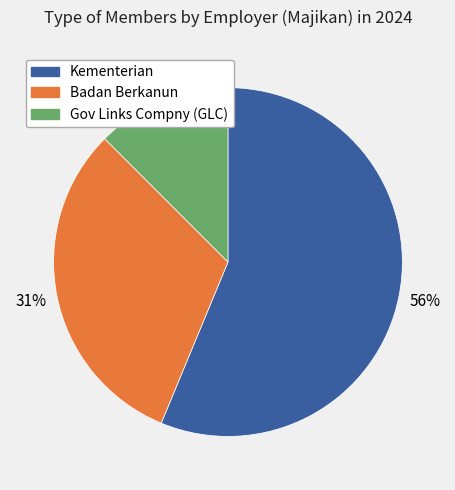

Is it true that Badan Berkanun is 25% of the pie?

False